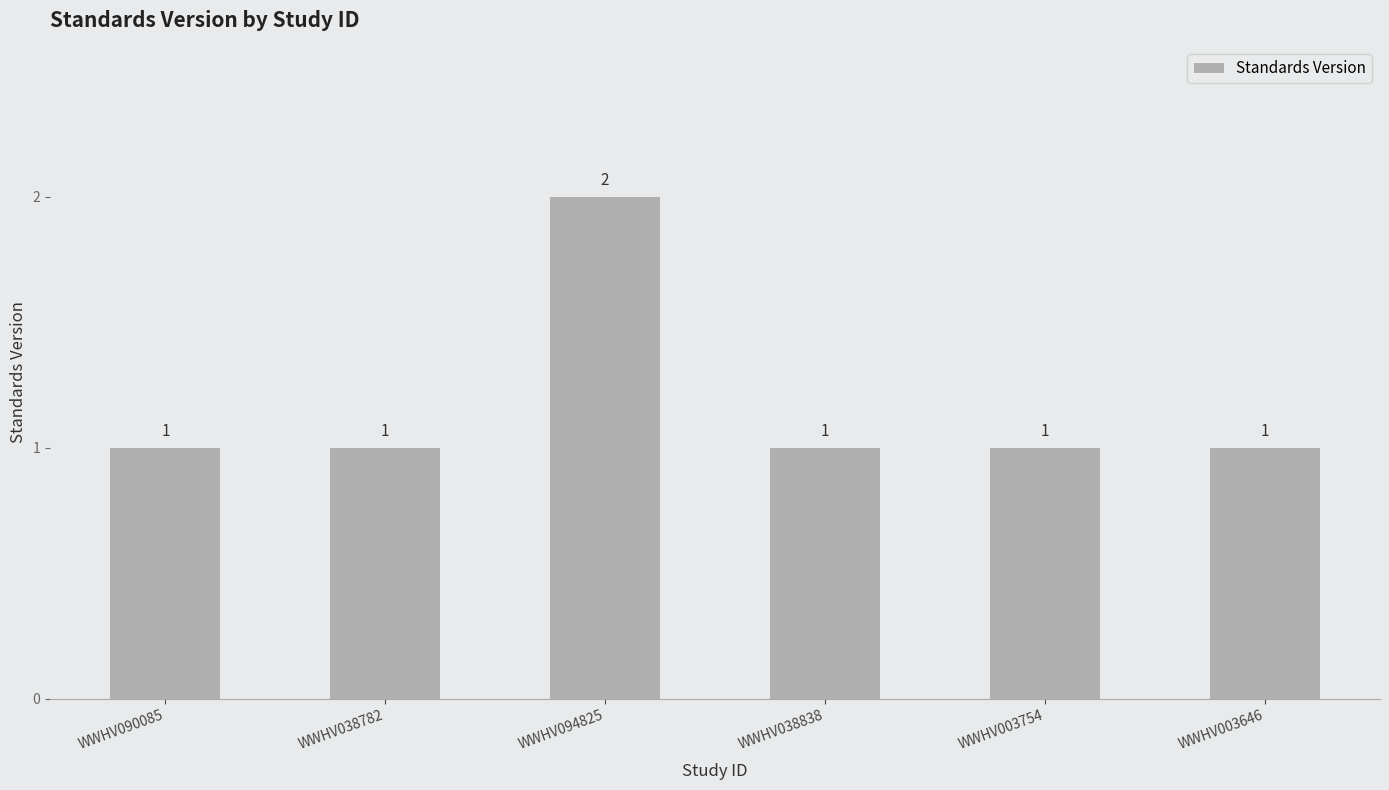

Count the values in the range 1 to 2.

6